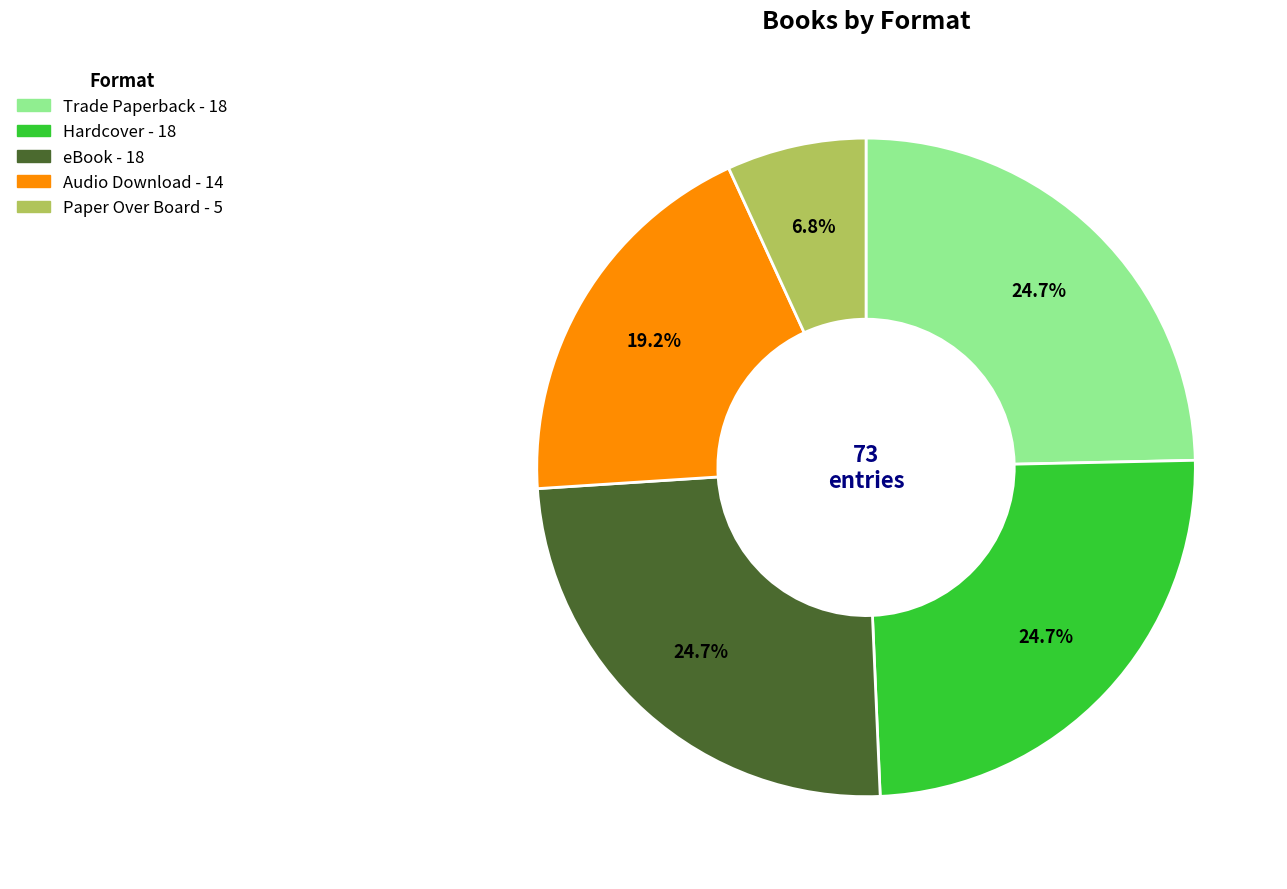

How many segments does this pie chart have?

5